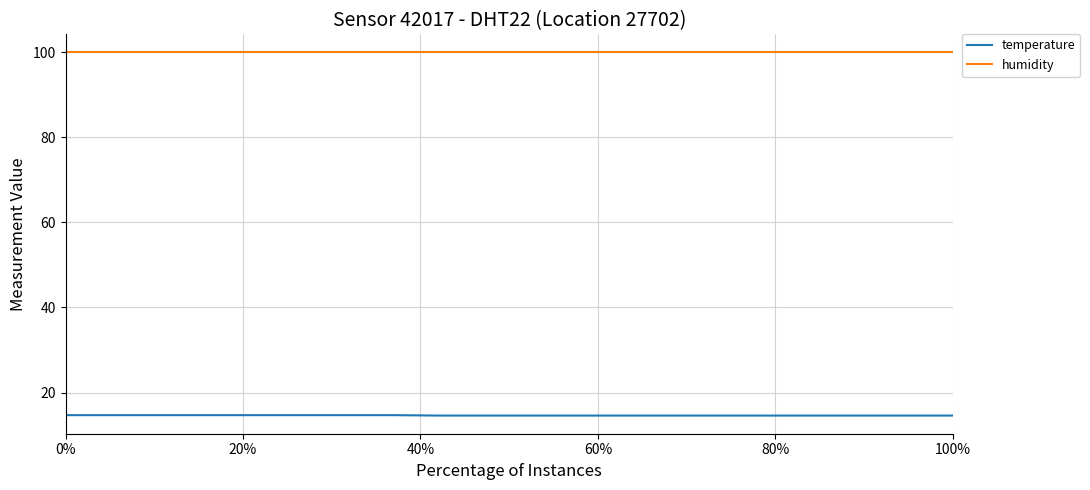

True or false: temperature and humidity cross at least once.

False